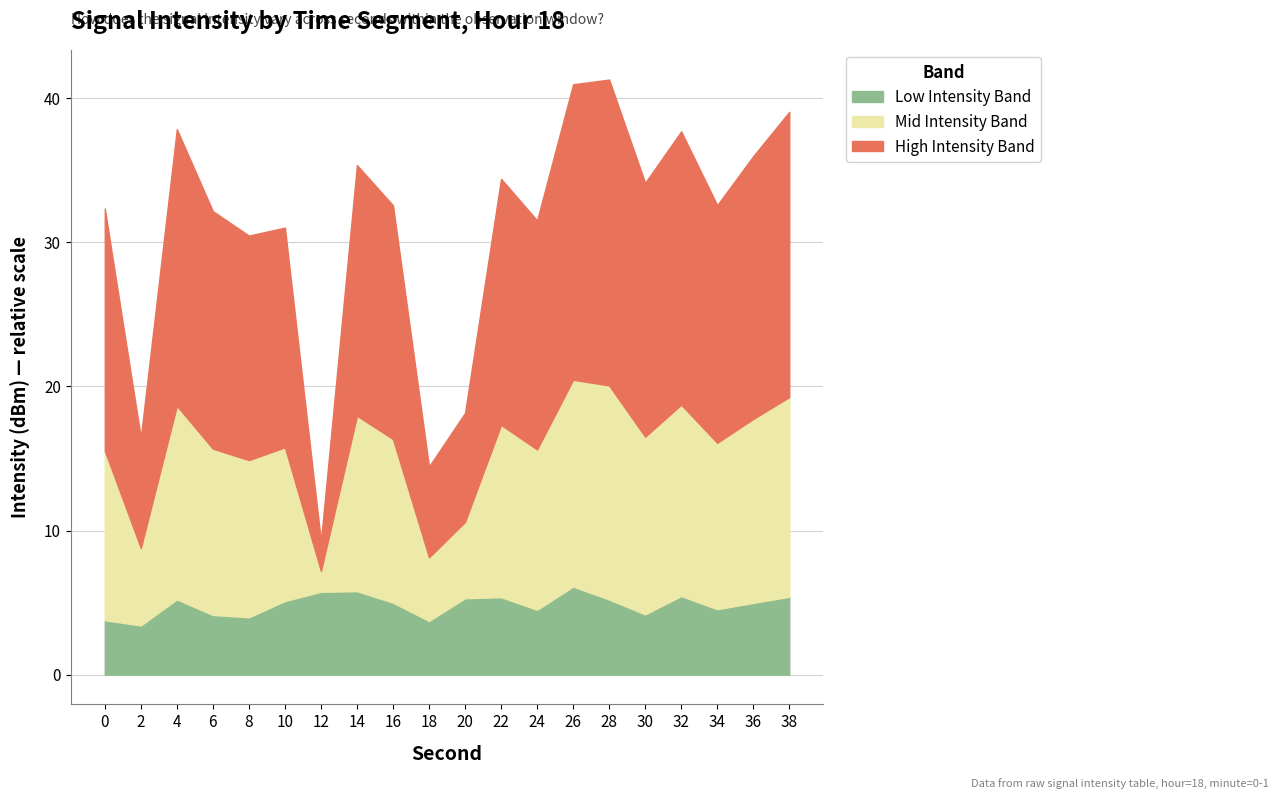

Is it true that Low Intensity Band equals 5.0 at 16?

True